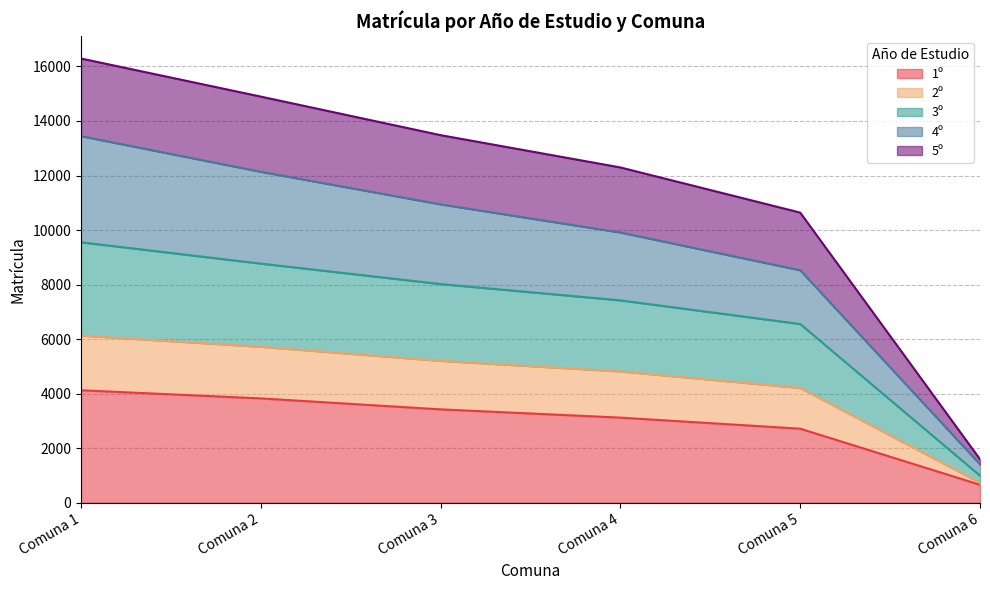

True or false: 3º and 2º cross at least once.

False